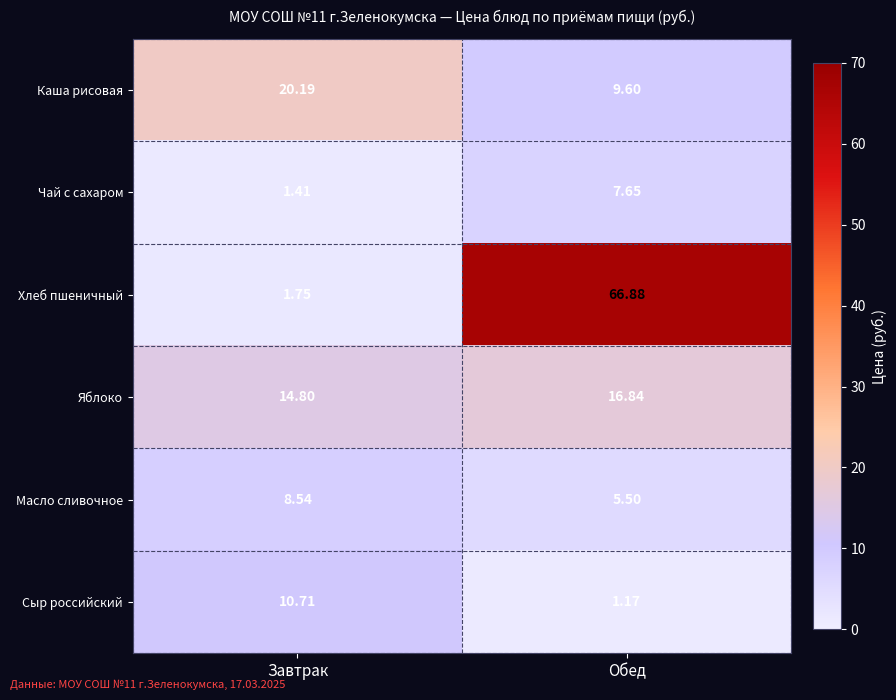

At which category is the sum across all series the highest?

Обед